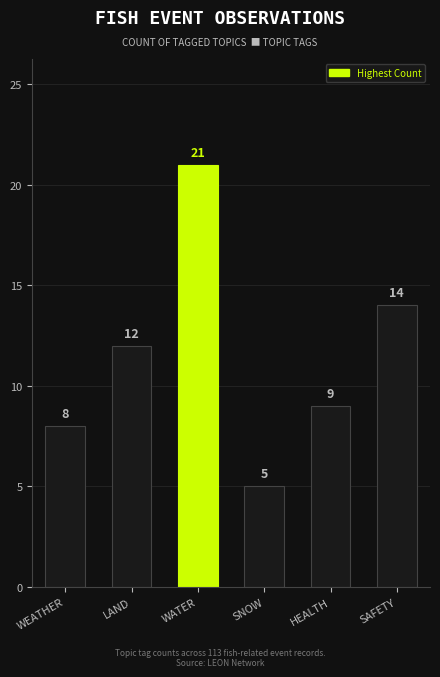

True or false: the data shows 12 at LAND.

True